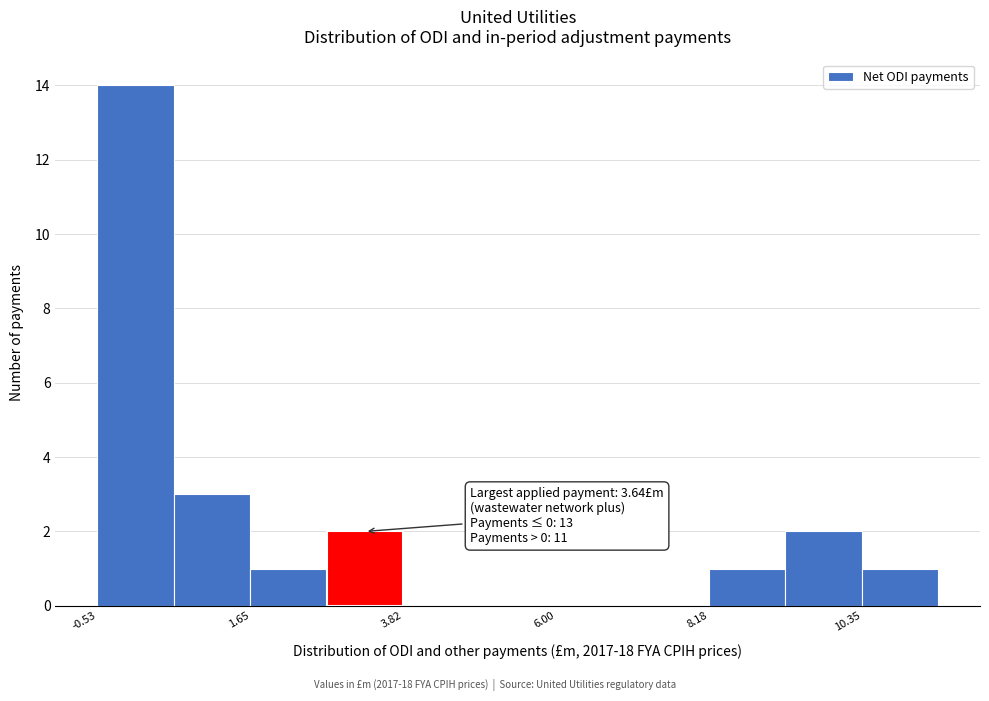

Read against the x-axis, roughly where is the centre of the tallest bar?

0.0